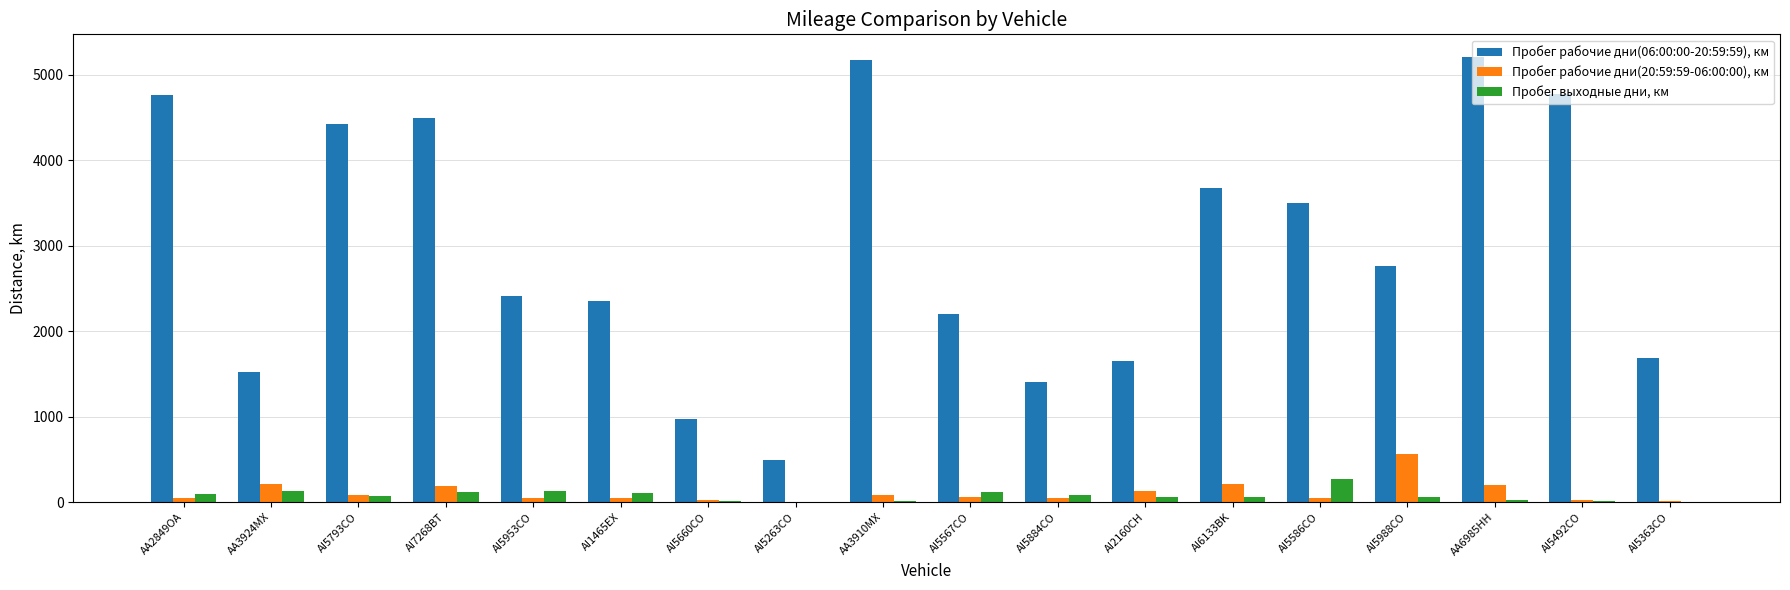

The Пробег рабочие дни(20:59:59-06:00:00), км series shows 212.1 at AI6133BK. True or false?

True